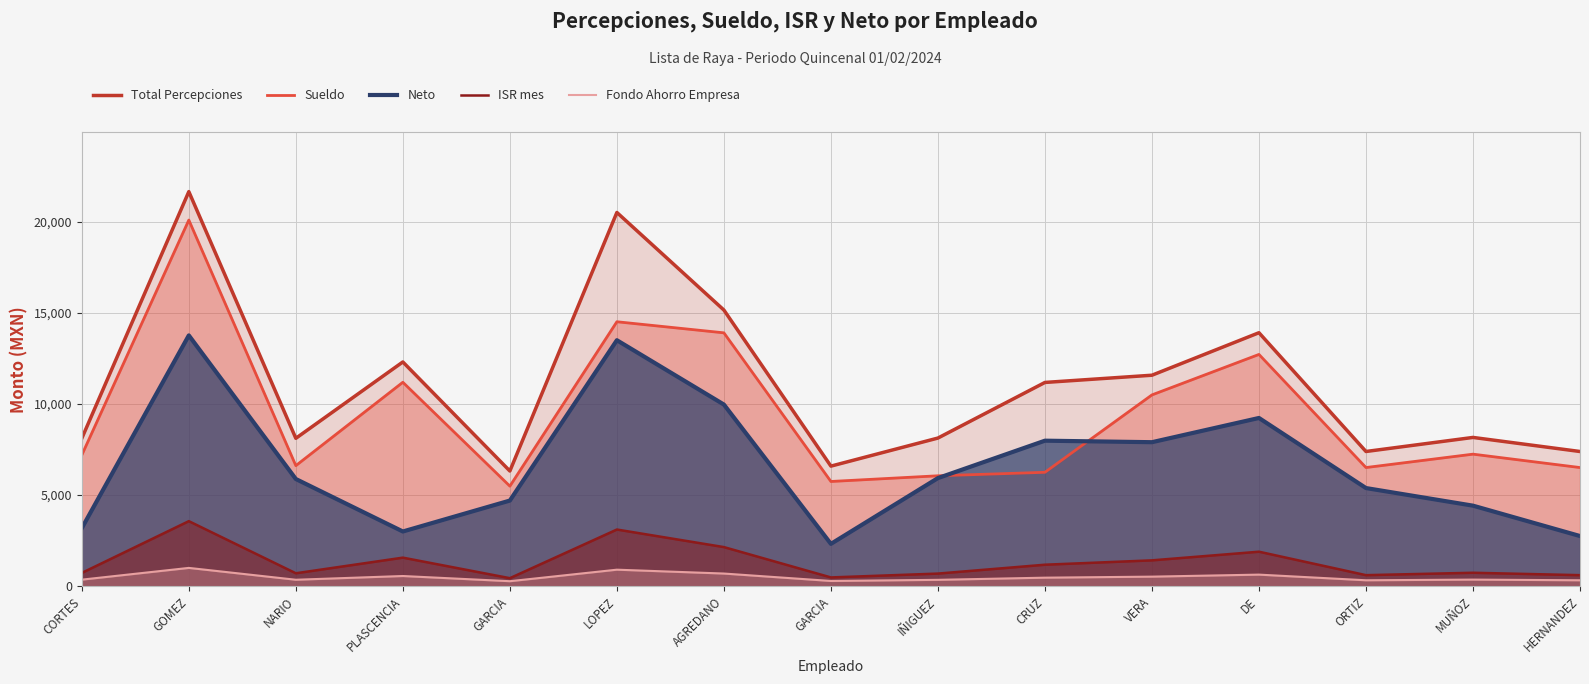

What is the minimum value for Sueldo?

5490.9